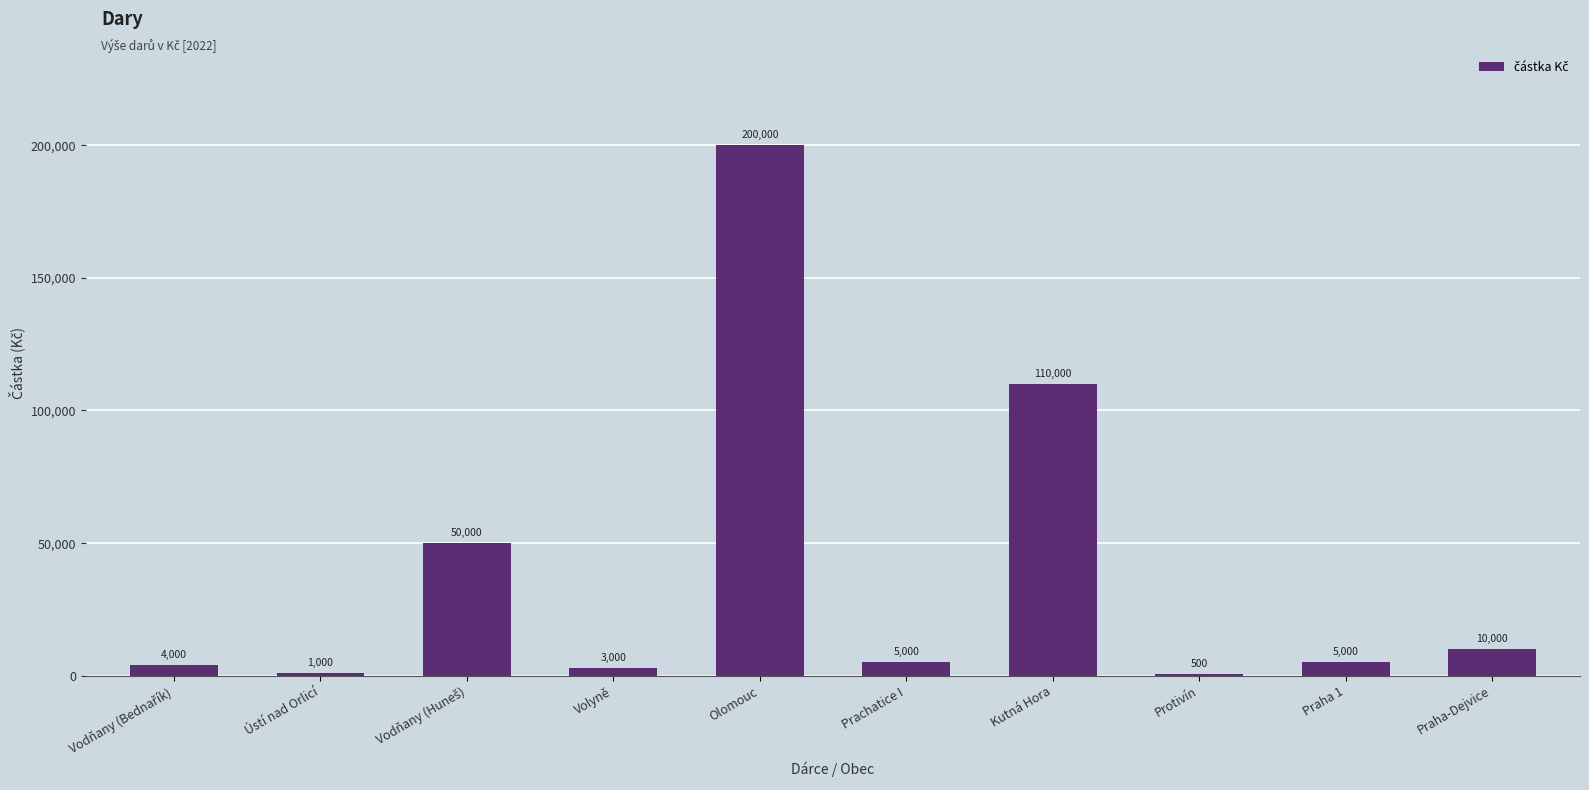

Count the number of data series in this chart.

1